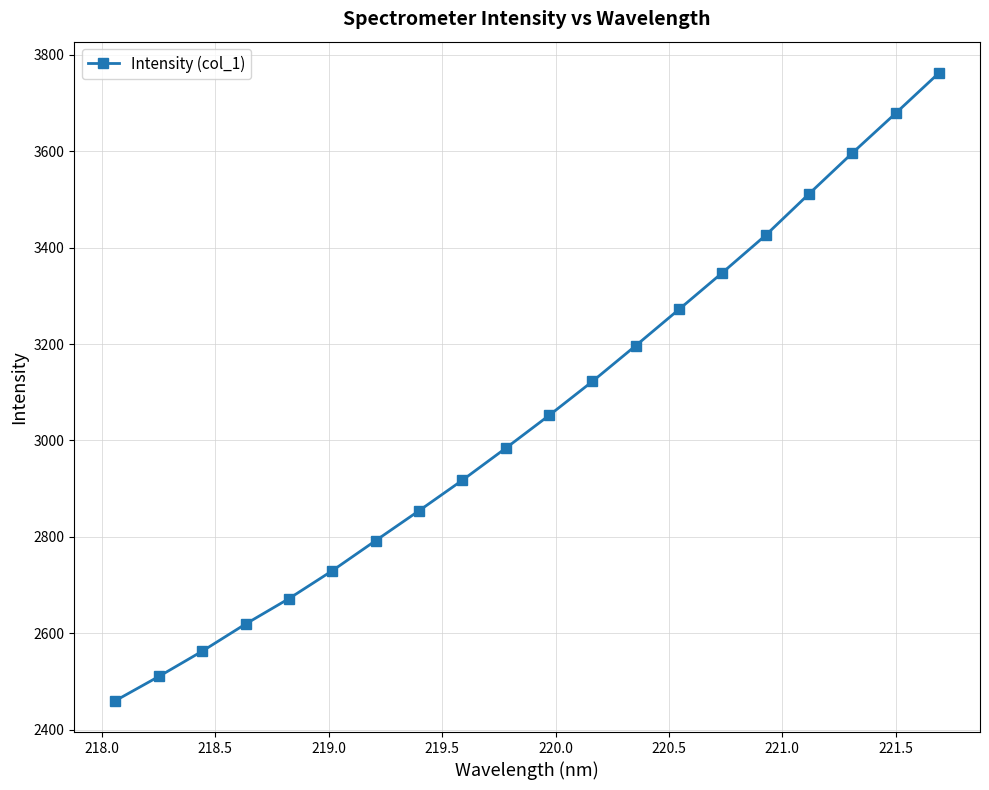

What is the greatest value displayed?

3762.5